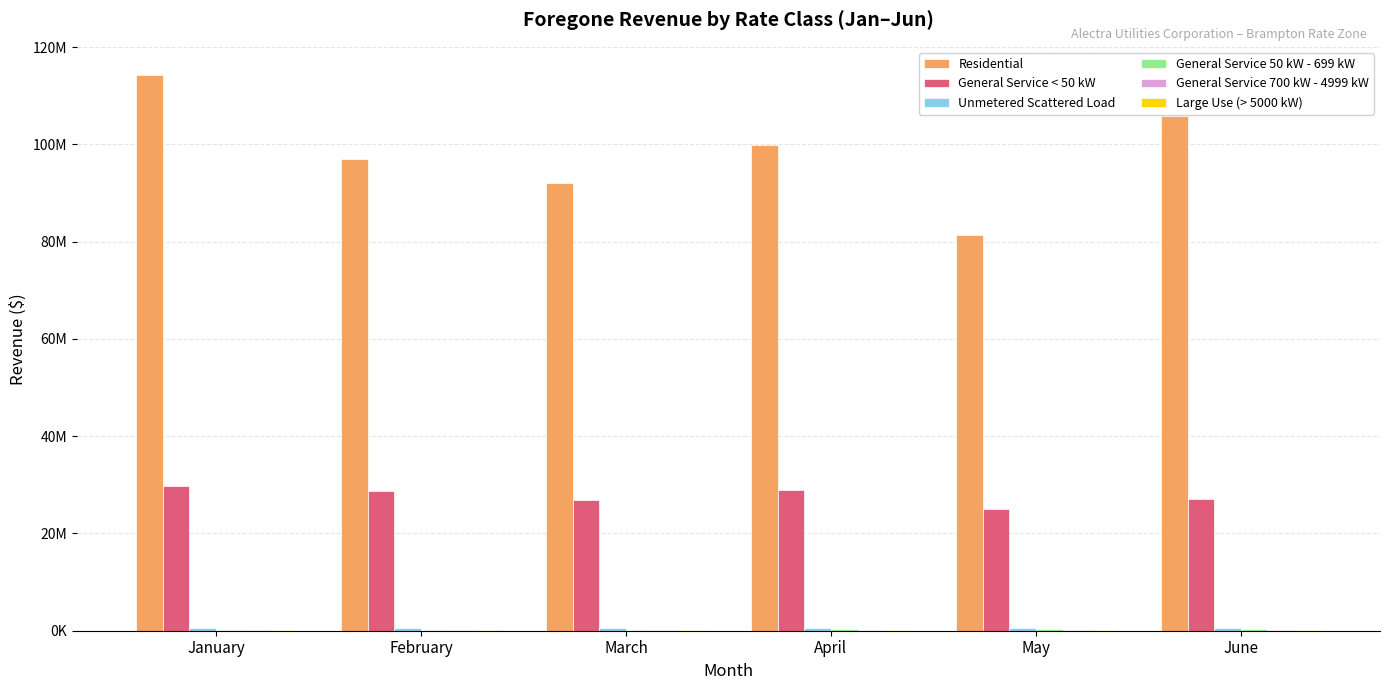

Are the bars horizontal?

No